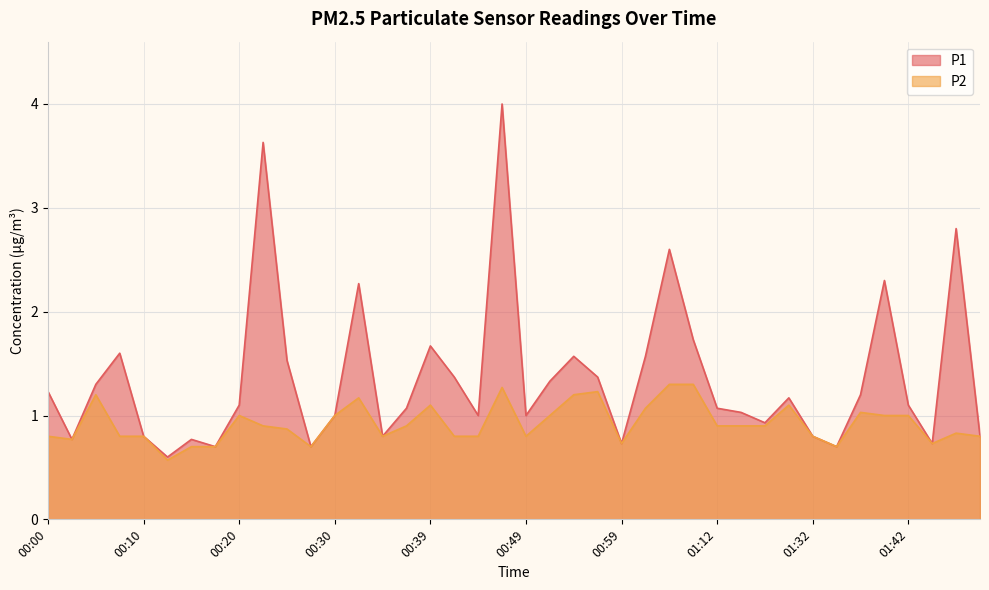

The P1 series shows 0.9 at 01:02. True or false?

False